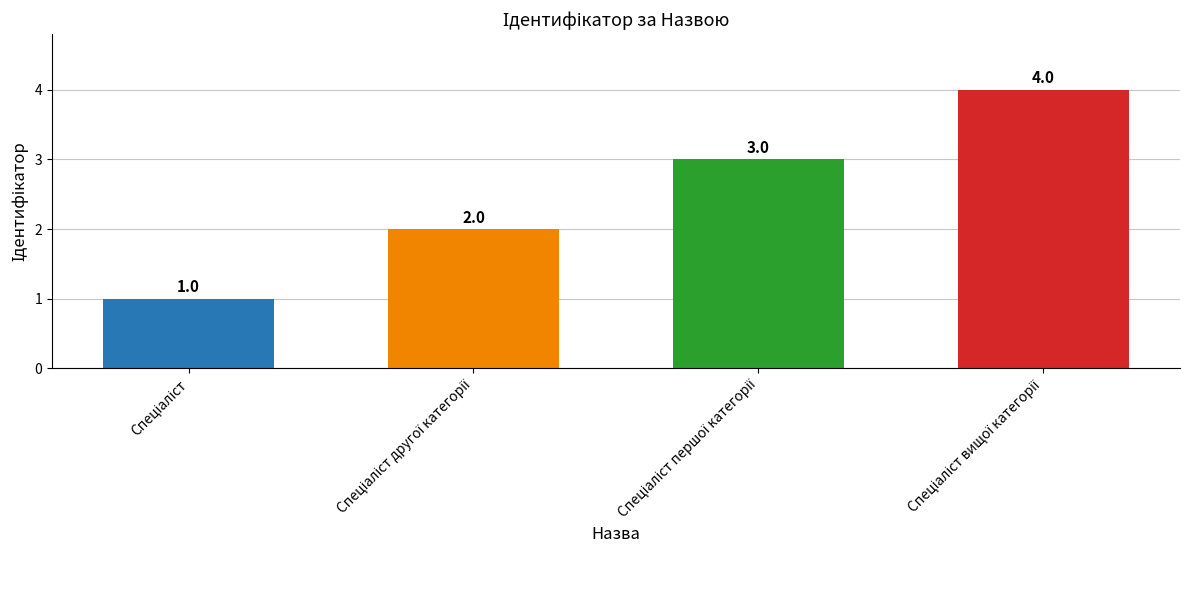

What is the sum of all values?

10